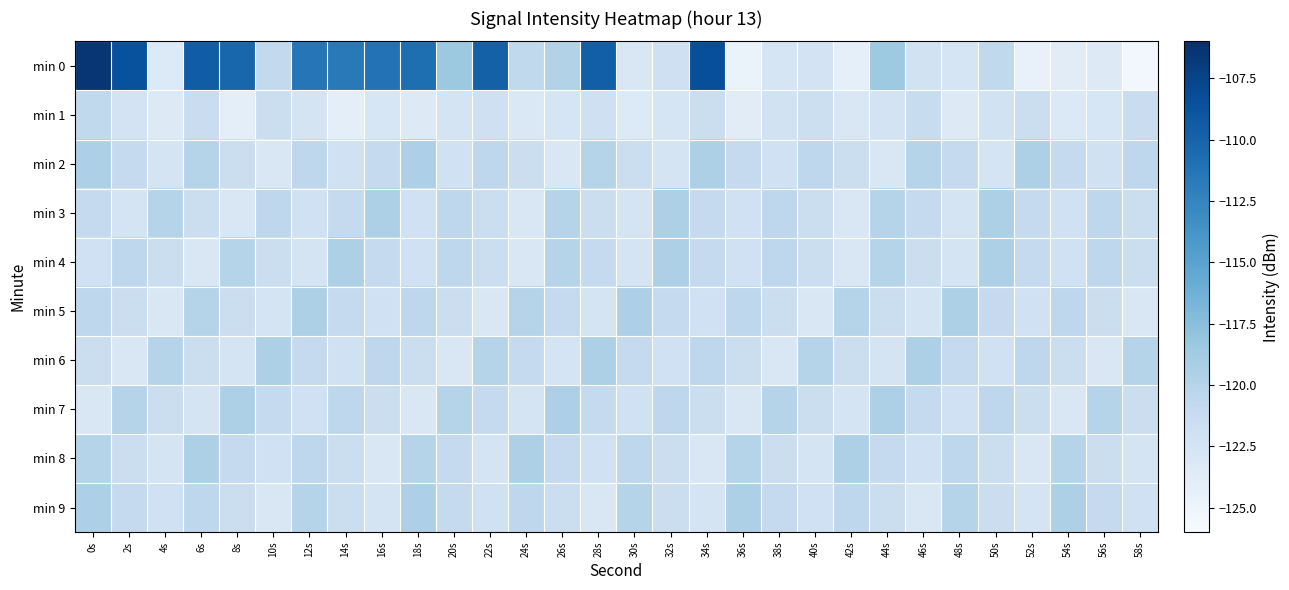

Which series changed the most between 6s and 36s?

min 0